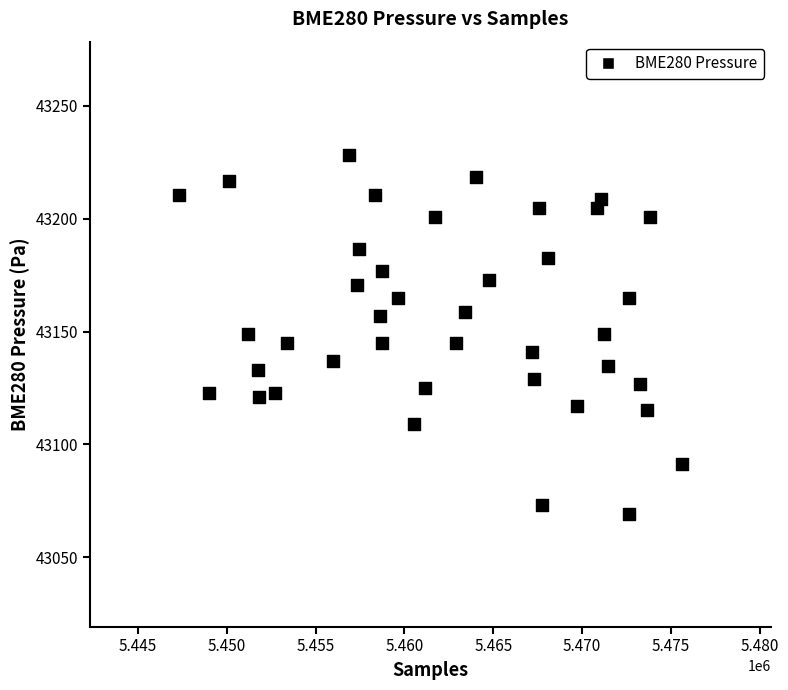

What is the range of Y values (max minus min)?

159.1